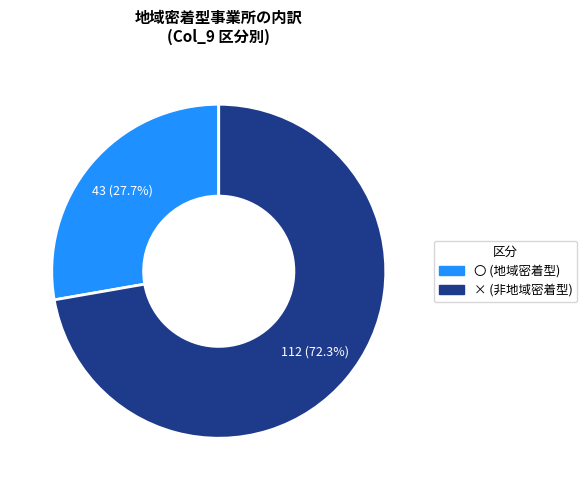

Which has a higher value, 〇 or ×?

×